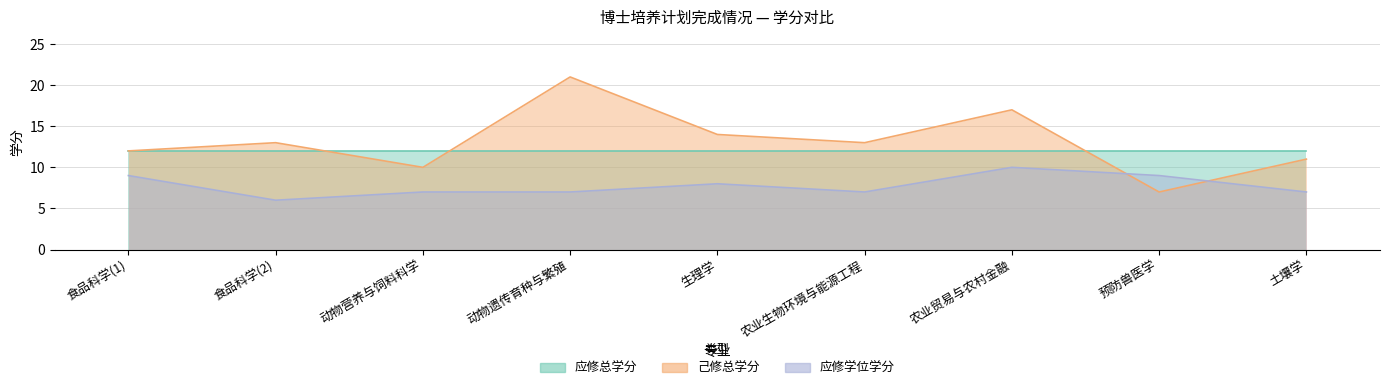

What is the spread (max minus min) of values at 食品科学(1)?

3